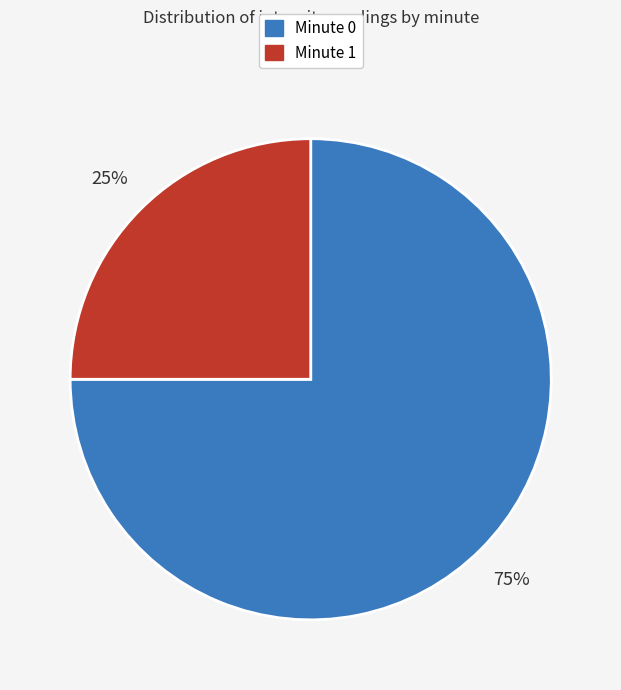

Is it true that Minute 0 is 89% of the pie?

False